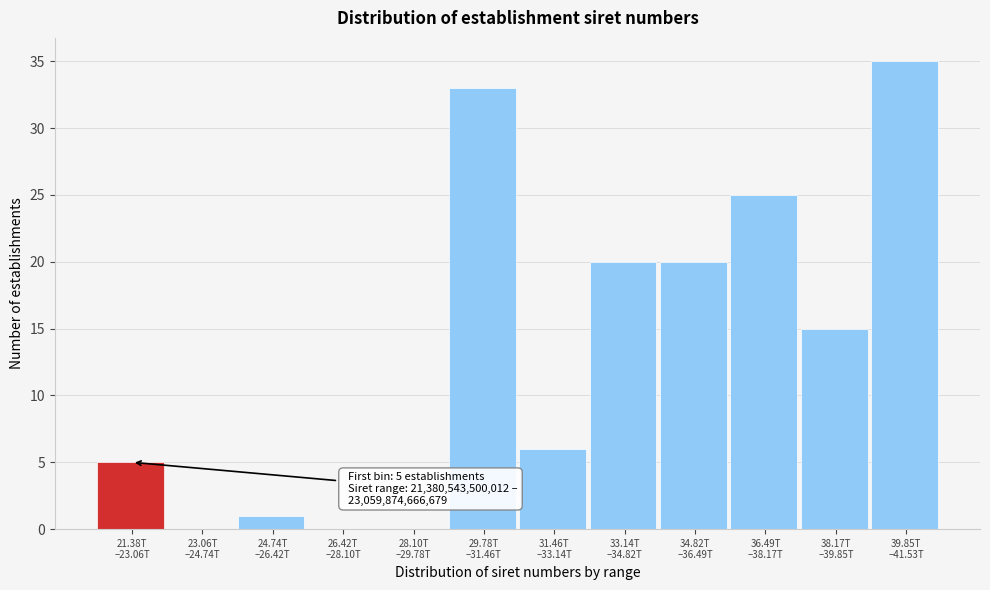

What is the sum of all values?

160